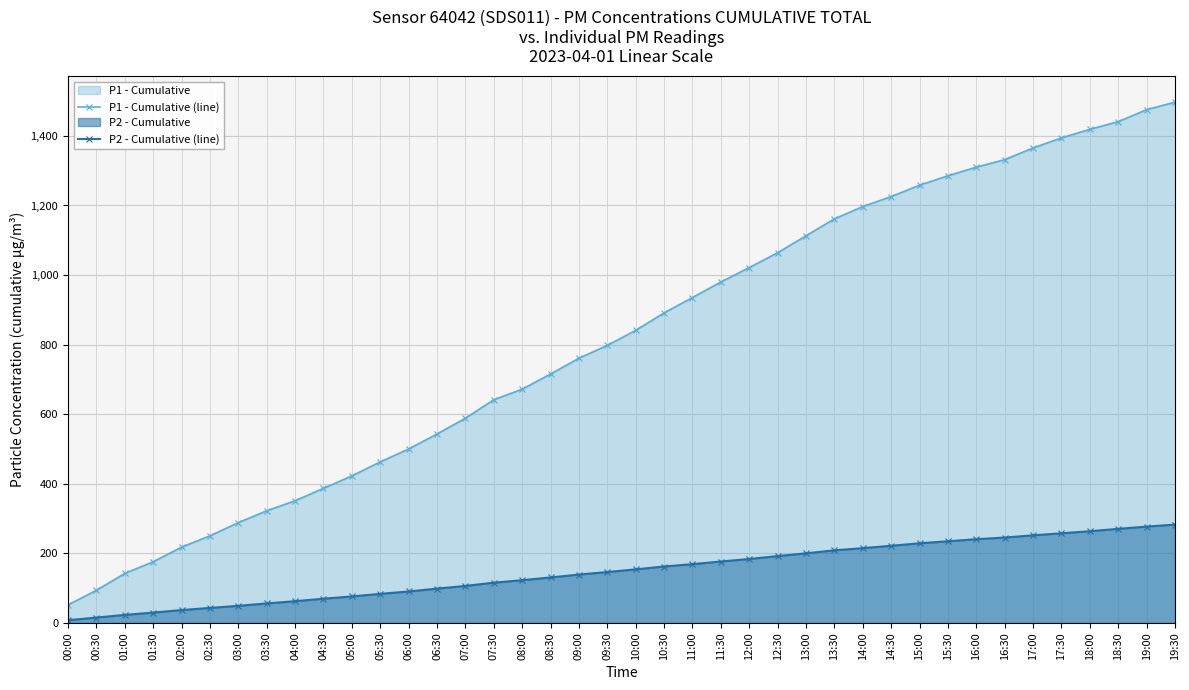

What is the maximum value shown in the chart?

1497.0